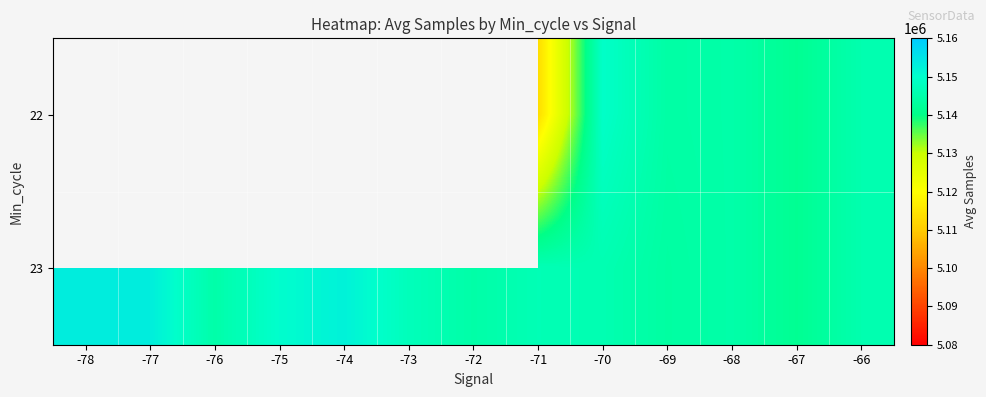

Is the value of 22 at -78 greater than the value of 23 at -74?

No